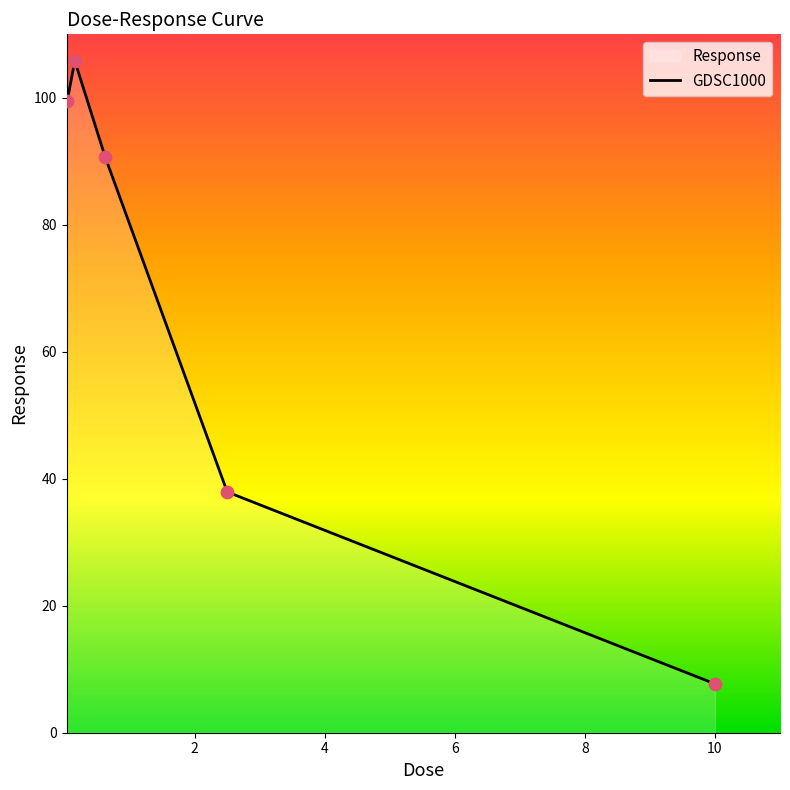

What is the difference between the second highest and second lowest values?

61.6